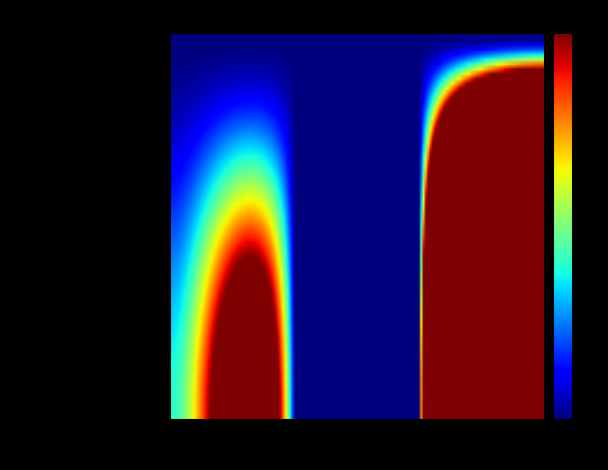

How many distinct data groups are displayed?

2